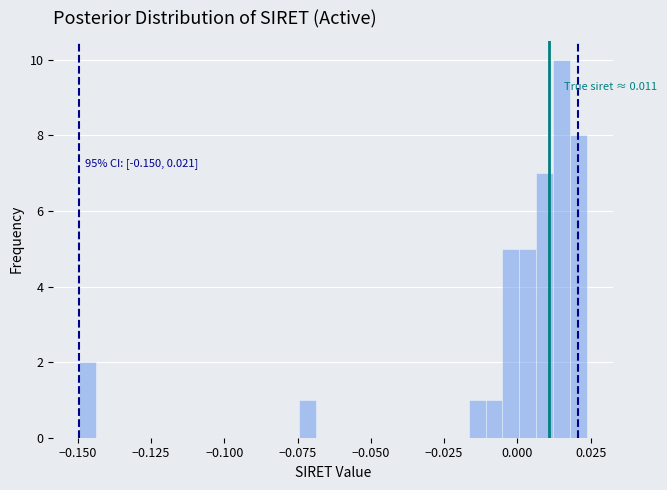

Around what value on the x-axis is the tallest bar? Give the approximate position of its centre, as read against the axis.

0.015